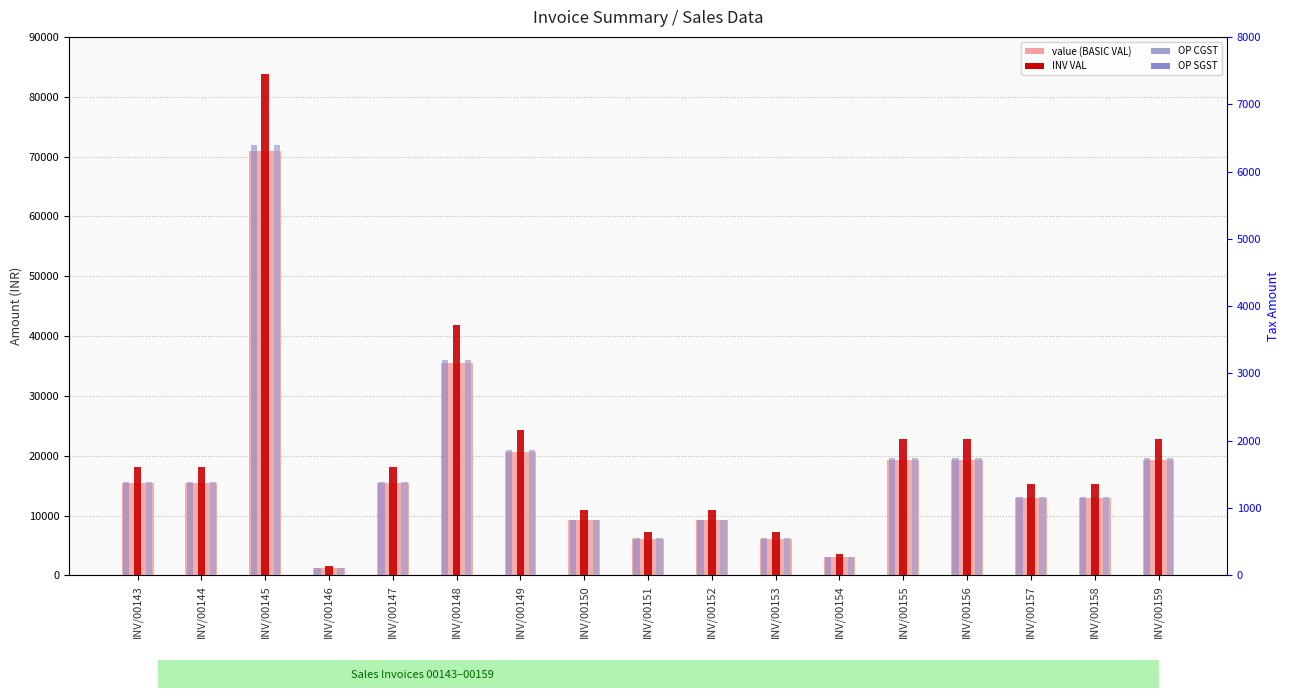

At which category is the sum across all series the highest?

INV/00145